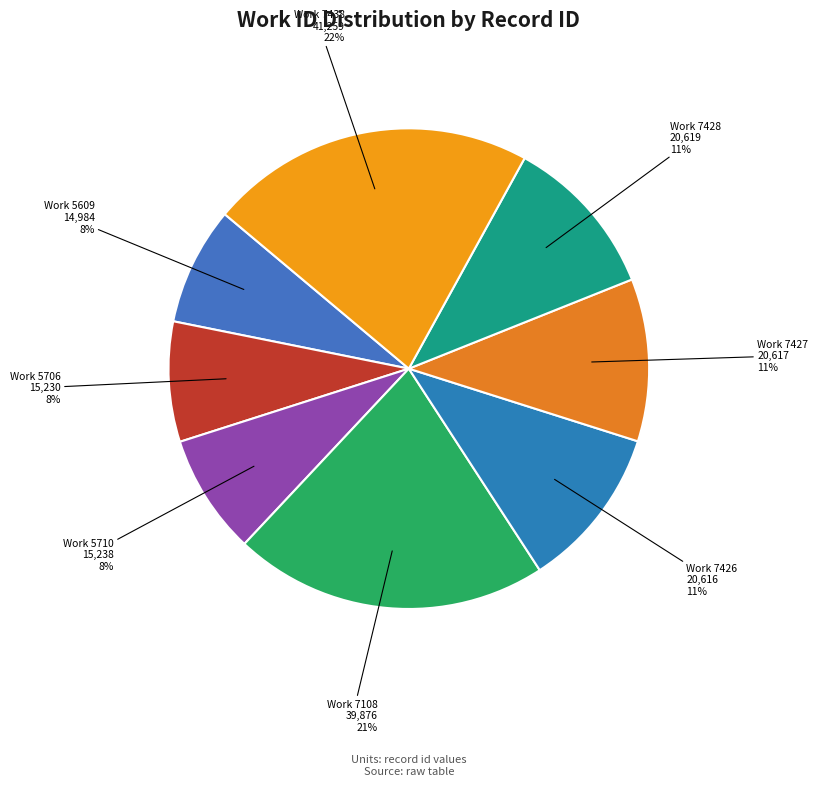

True or false: Work 7427 accounts for 24% of the total.

False